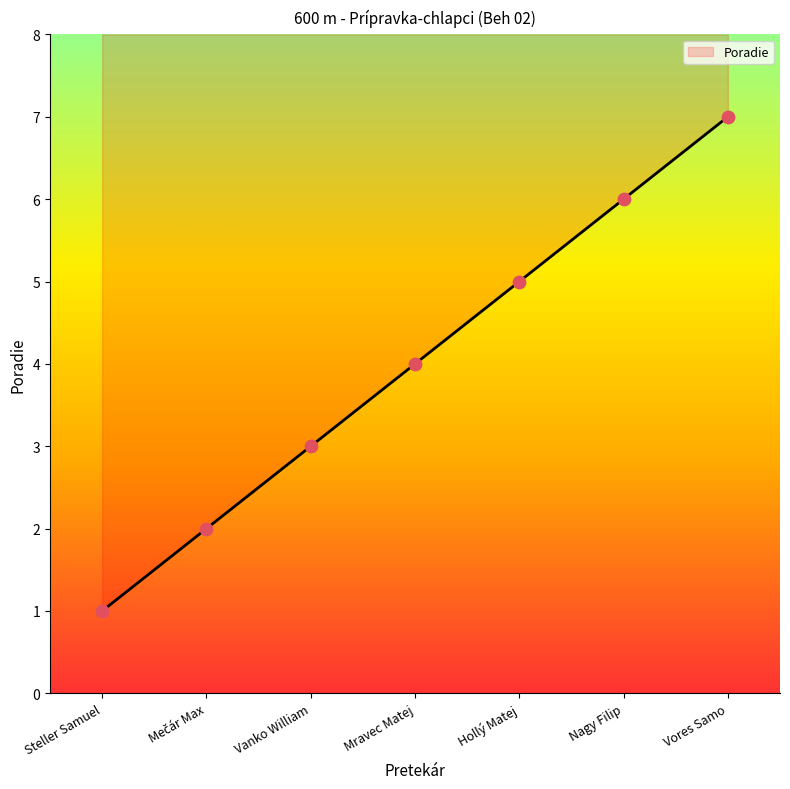

Which has a higher value, Vores Samo or Mravec Matej?

Vores Samo